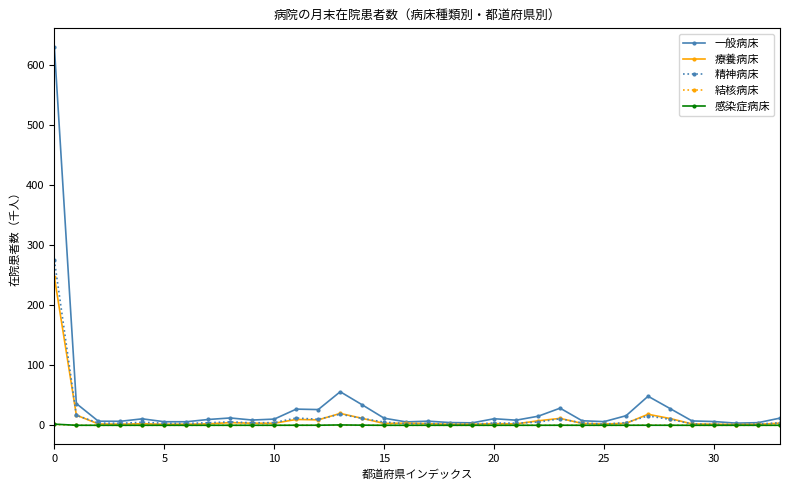

Which series has the largest range (max minus min)?

一般病床